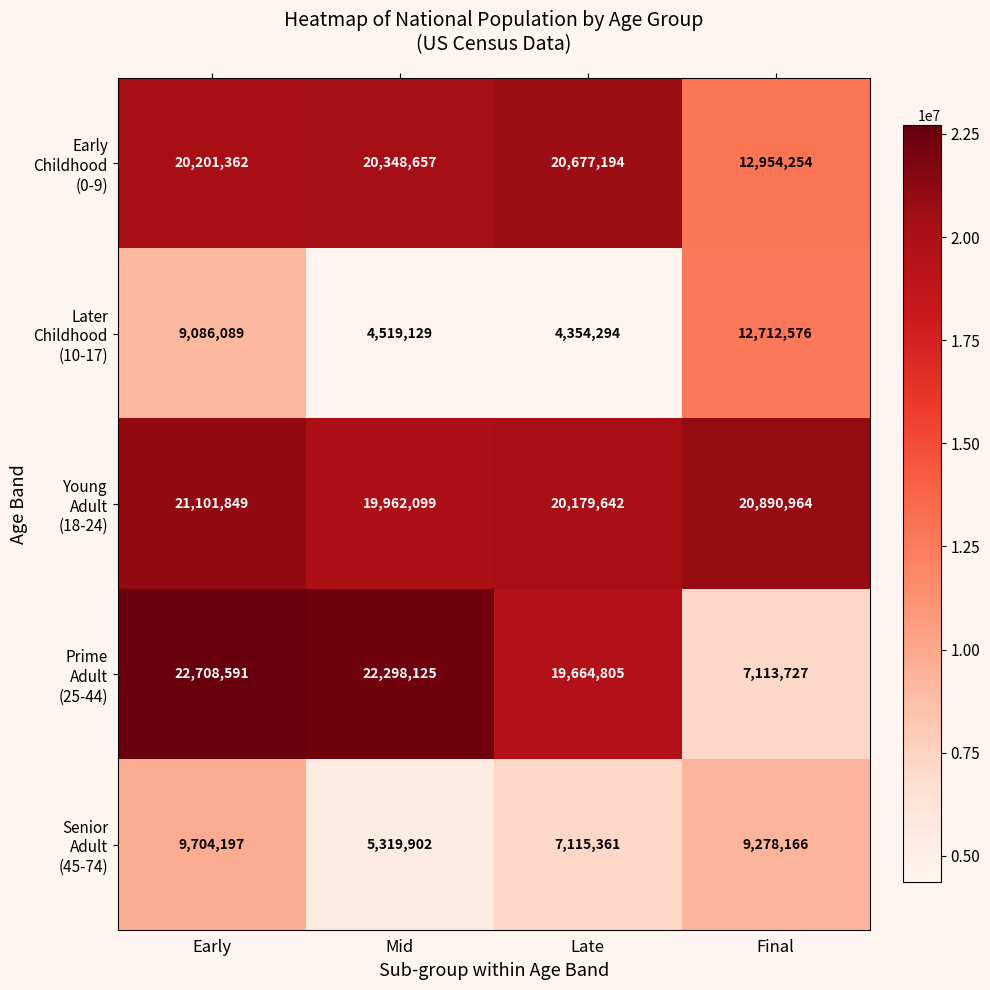

How many distinct data groups are displayed?

5